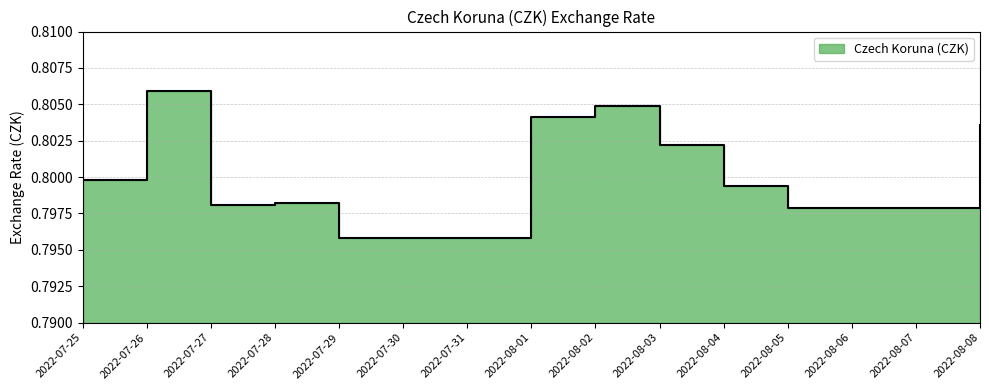

What is the sum of the values at 2022-08-08 and 2022-08-07?

1.6